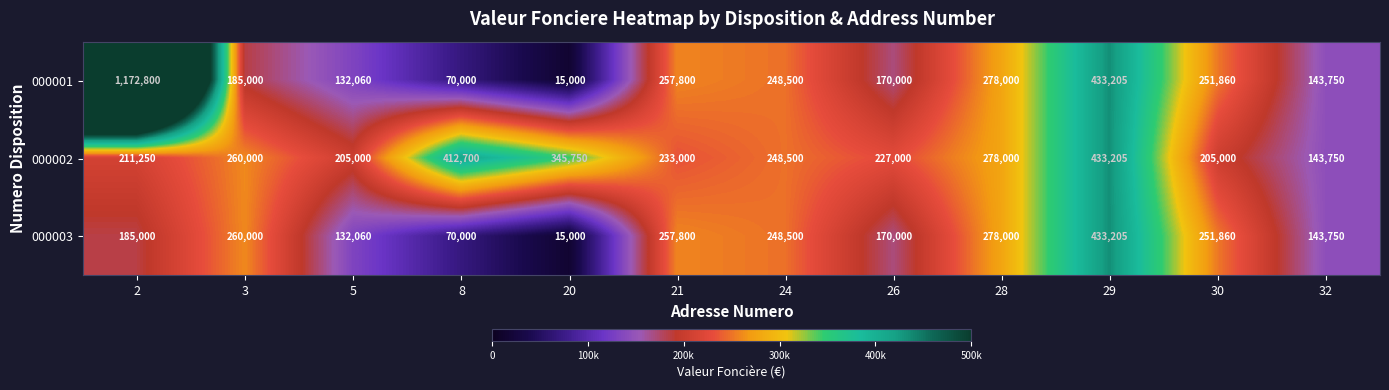

The 000003 series shows 433205 at 29. True or false?

True